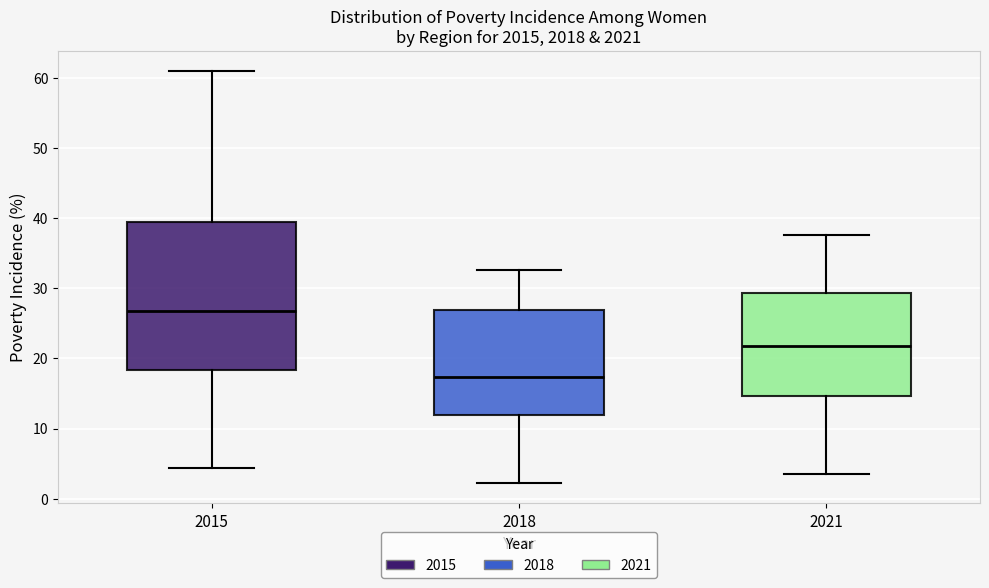

Which box's median line is the lowest?

2018